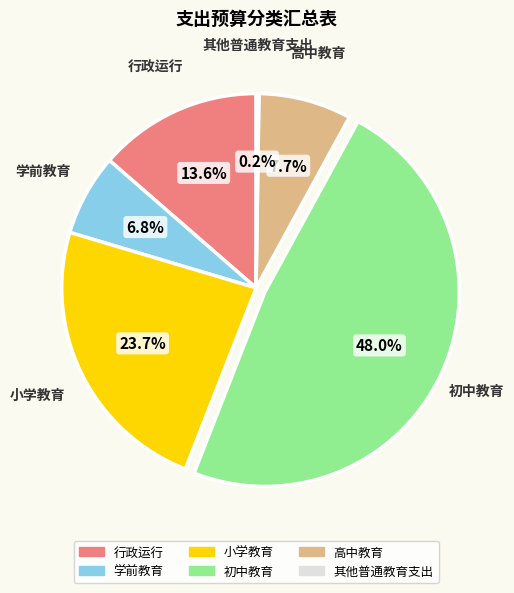

Between 高中教育 and 行政运行, which is larger?

行政运行